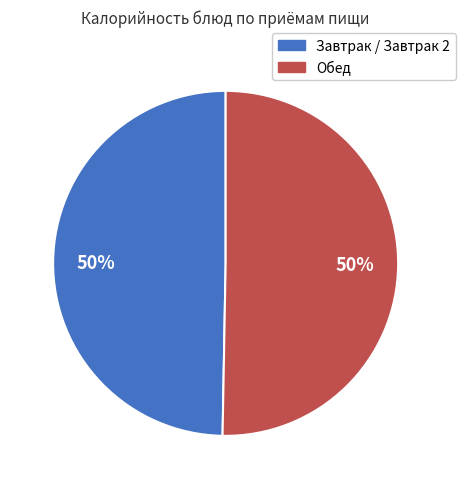

To the nearest percent, what is the average slice percentage?

50%